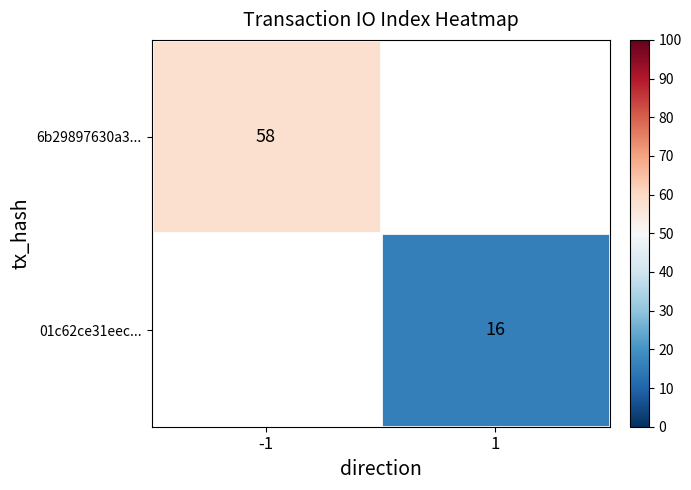

What is the minimum value shown in the chart?

16.0